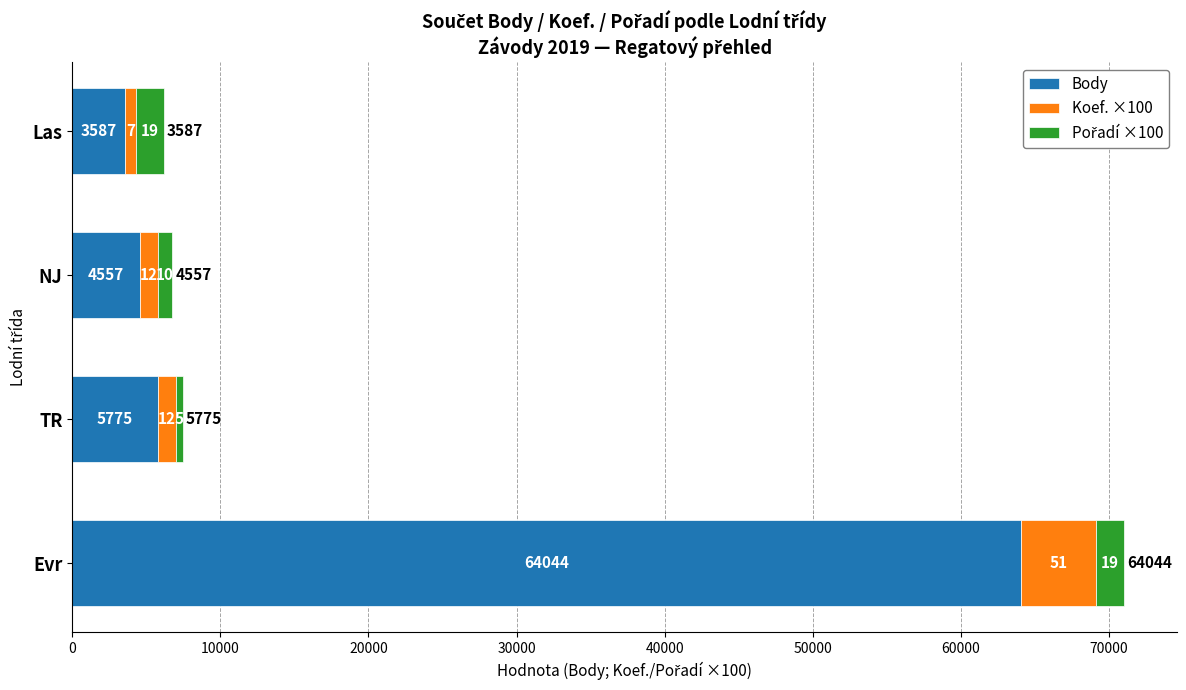

At which label is Body closest to 33815?

TR